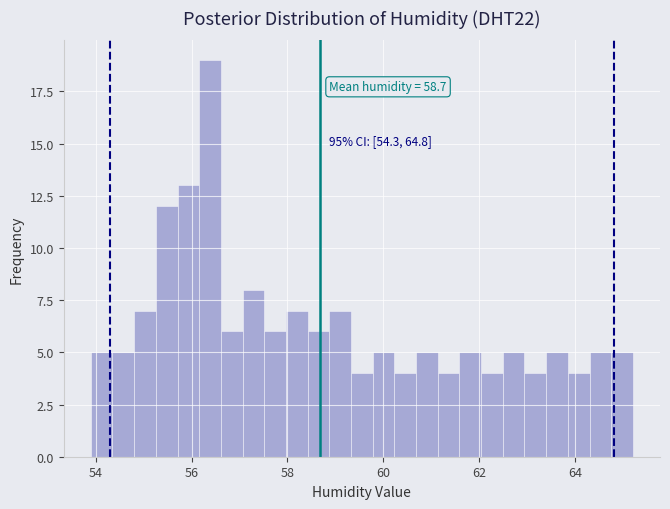

Around what value on the x-axis is the tallest bar? Give the approximate position of its centre, as read against the axis.

56.4